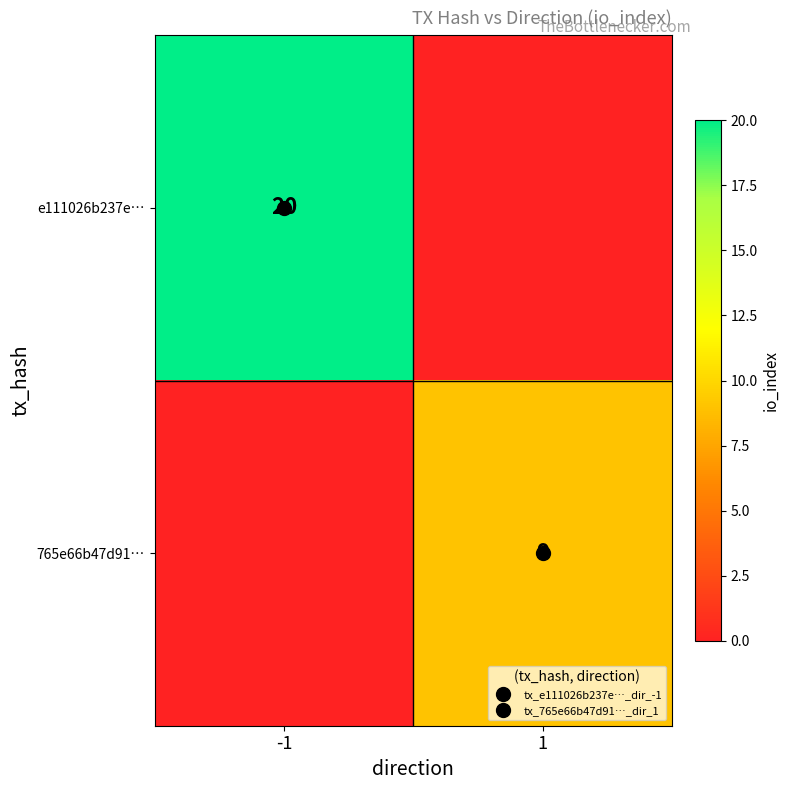

List the series in order of their peak value, lowest first.

765e66b47d91…, e111026b237e…